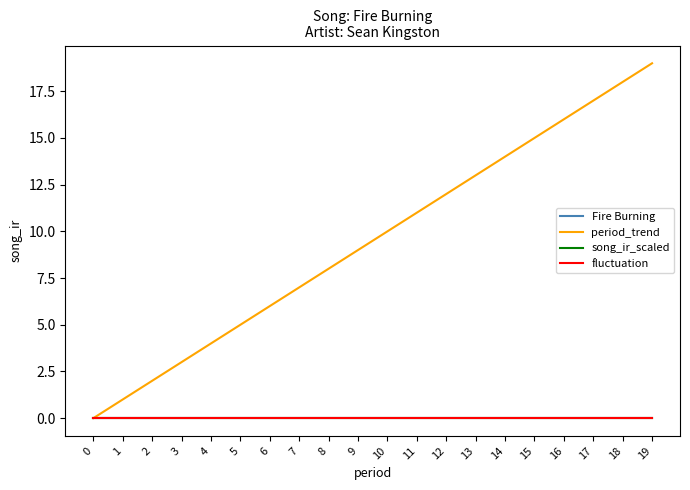

Is this an area chart (filled region under the line)?

No